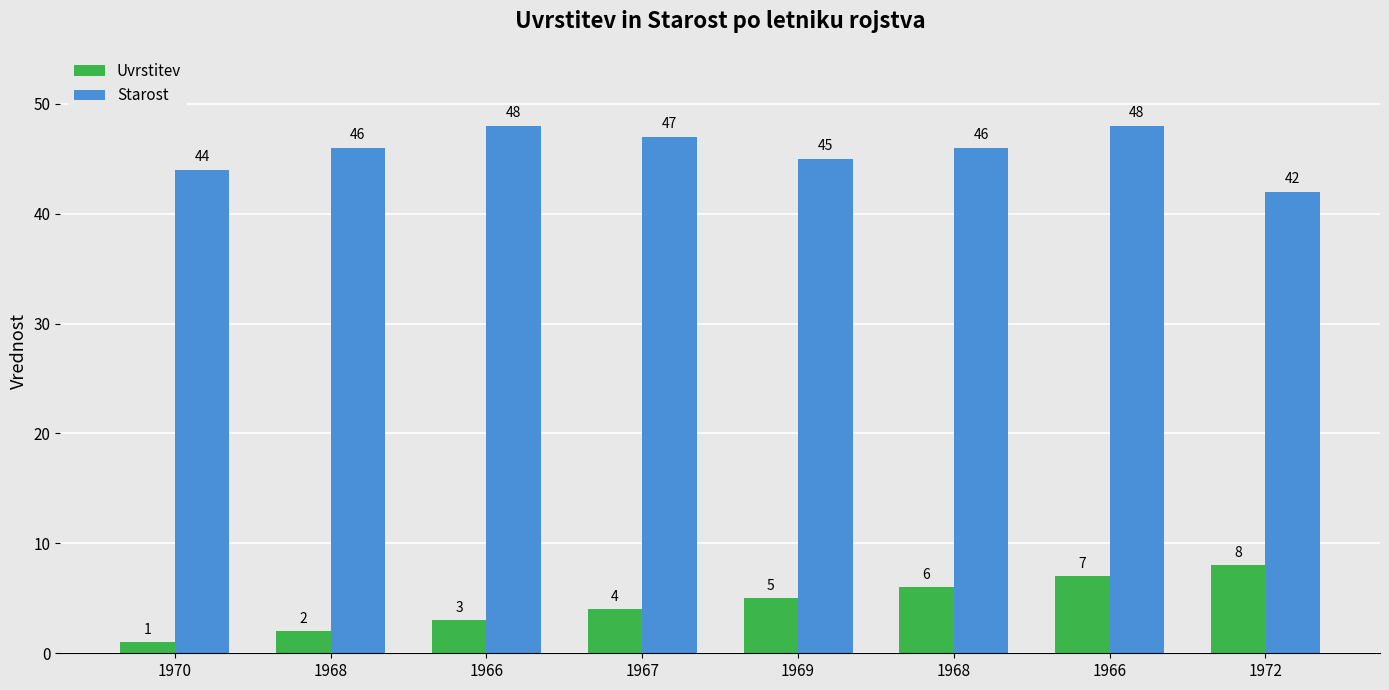

Which series has the largest total across all categories?

Starost